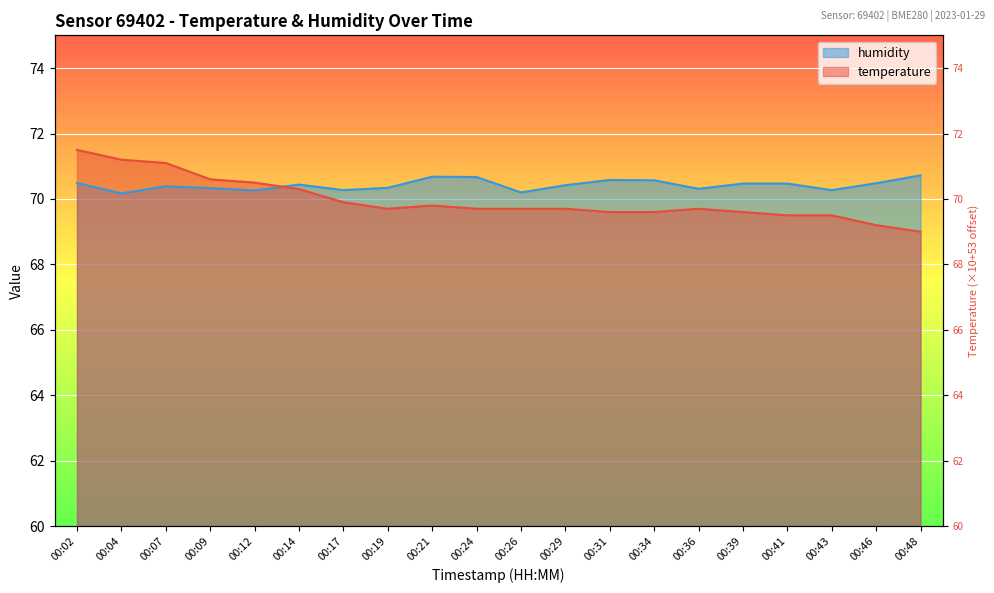

At which category does the chart reach its minimum across all series?

00:48